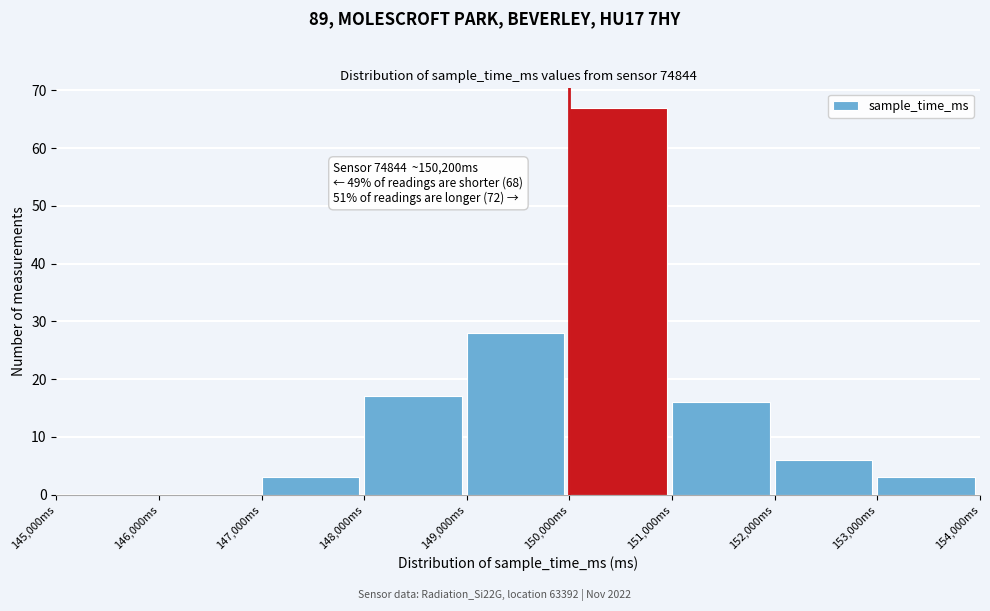

Which range on the x-axis has the tallest bar?

150000 to 151000